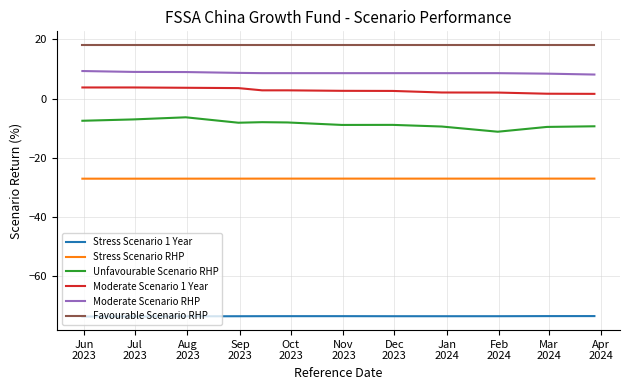

Which series has the largest total across all categories?

Favourable Scenario RHP